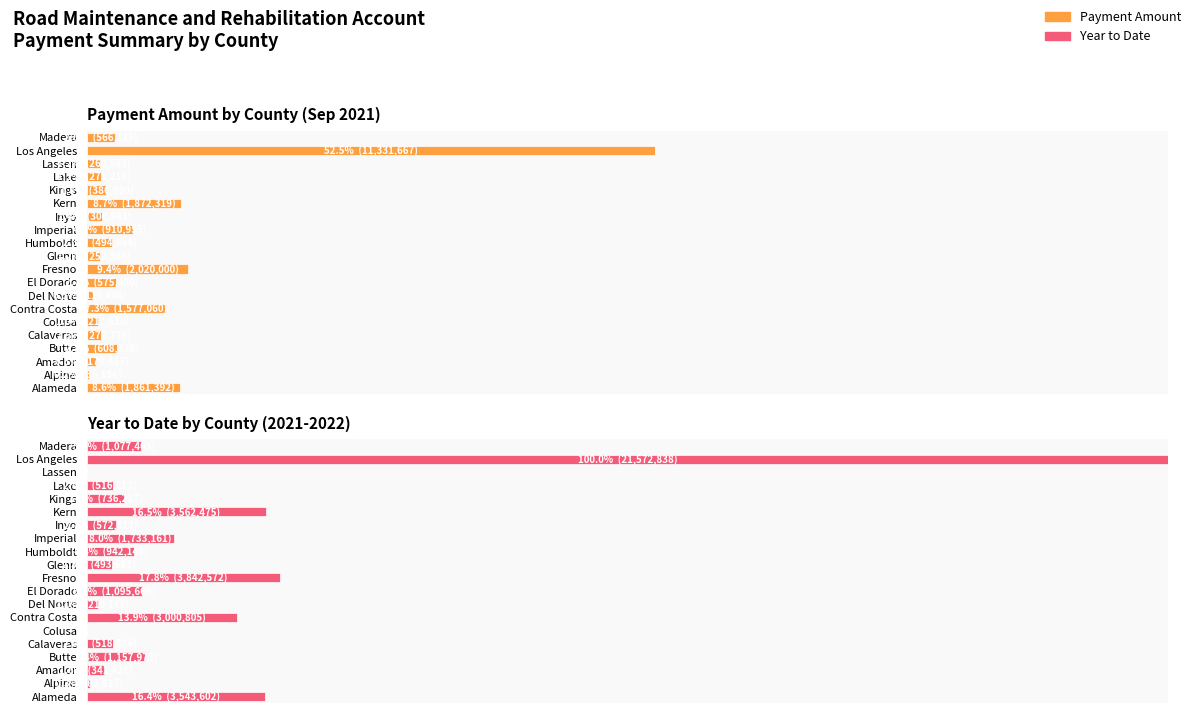

How many distinct data groups are displayed?

2